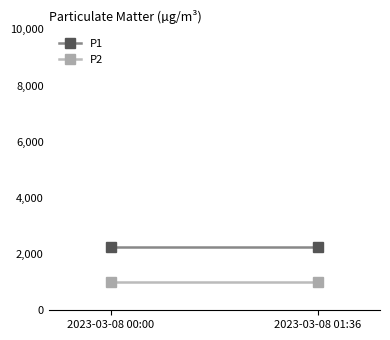

How many series are shown in this chart?

2